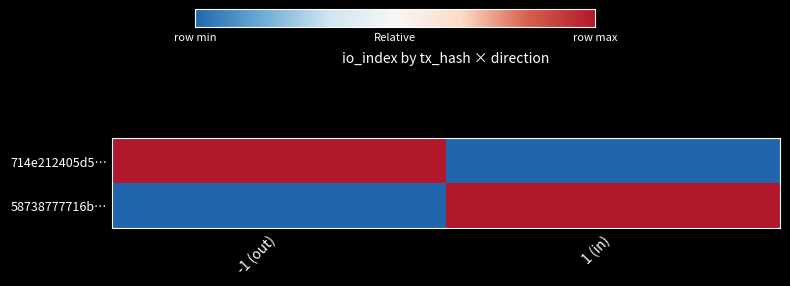

Which series has the largest total across all categories?

714e212405d5…